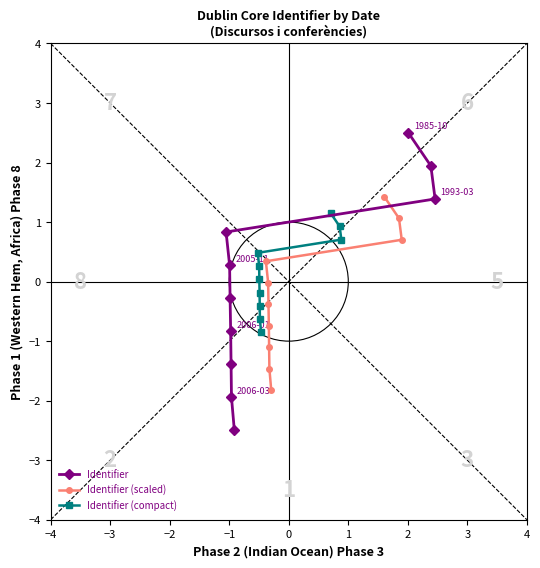

What is the lowest value of the Identifier (scaled) series?

-1.8